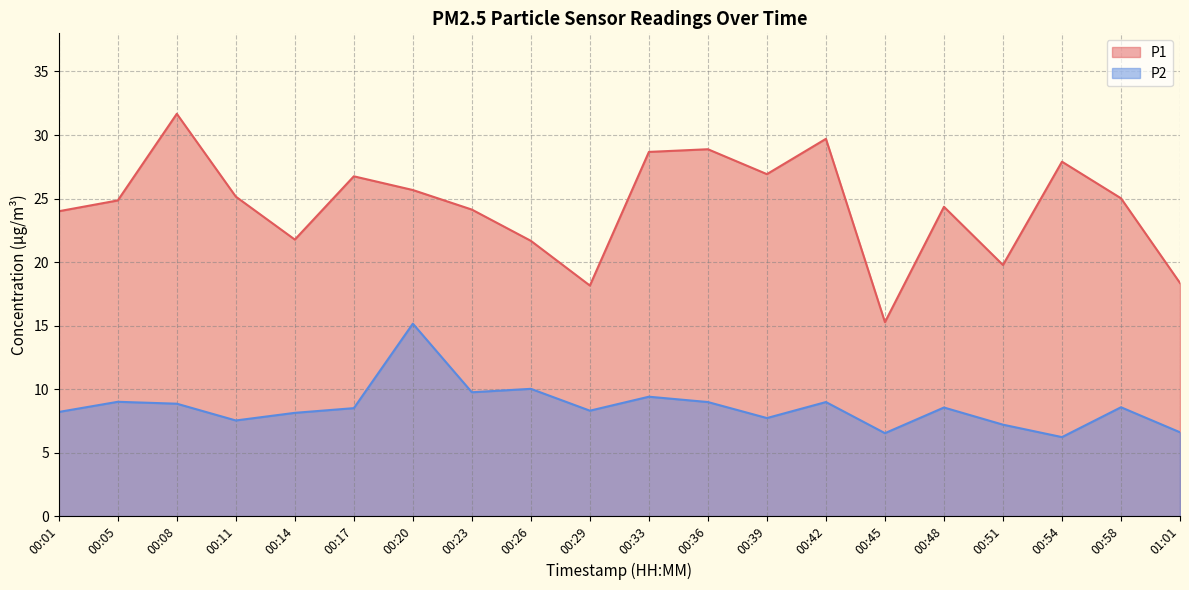

Where does the P1 series first go above 25?

00:08